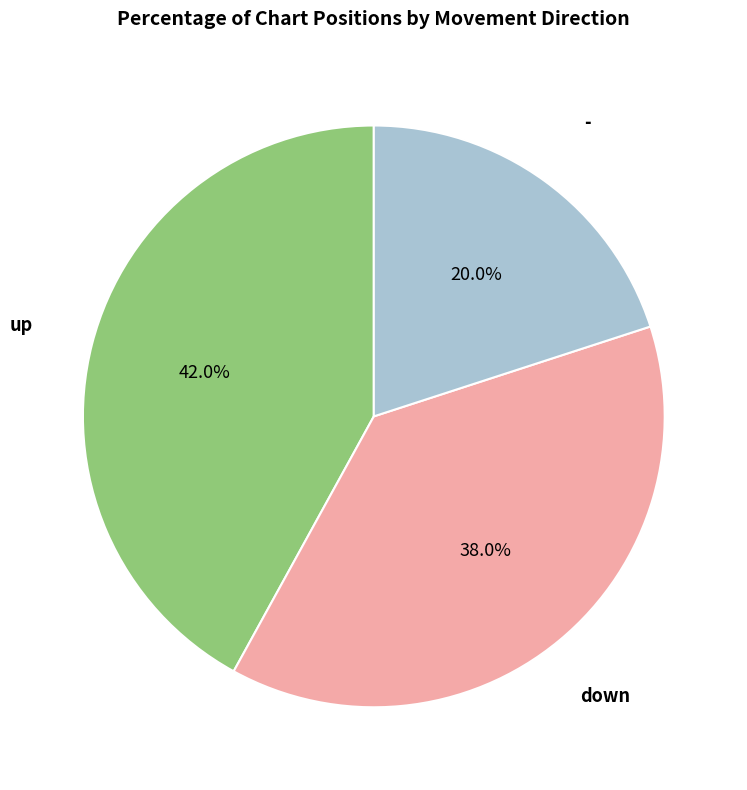

Is there any slice that represents more than half of the pie?

No